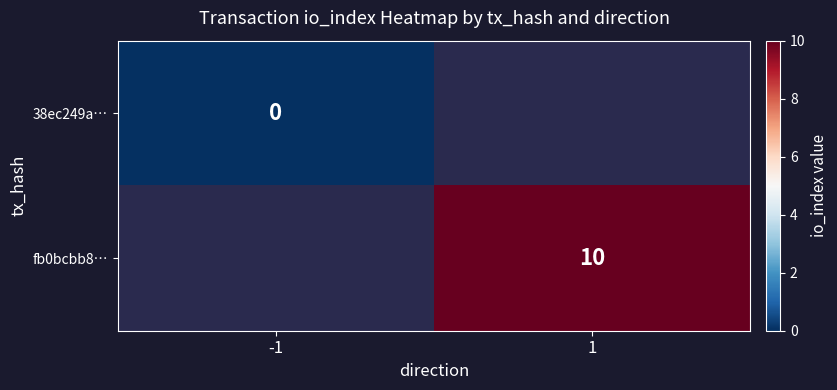

Is the value of fb0bcbb8… at 1 greater than the value of 38ec249a… at -1?

Yes